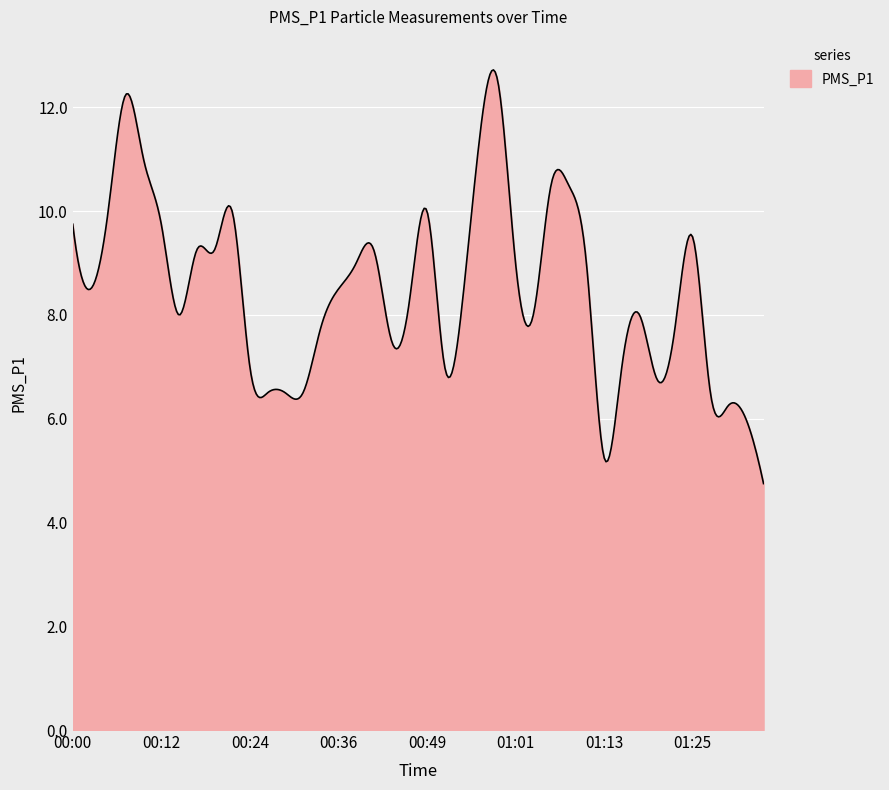

What is the difference between the maximum and minimum values?

8.0